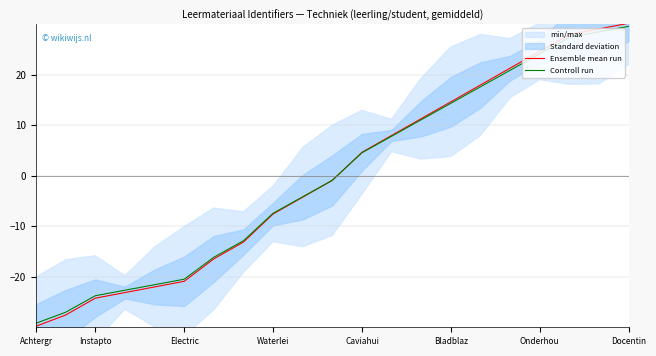

Where does the Ensemble mean run series first go above 0?

Caviahui